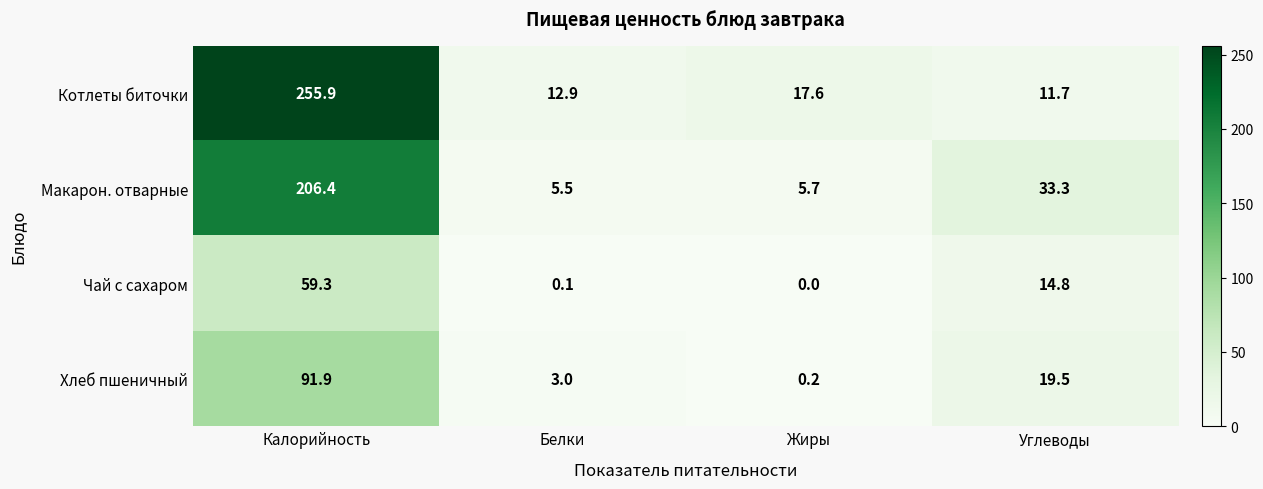

Is it true that Чай с сахаром equals 5.0 at Углеводы?

False